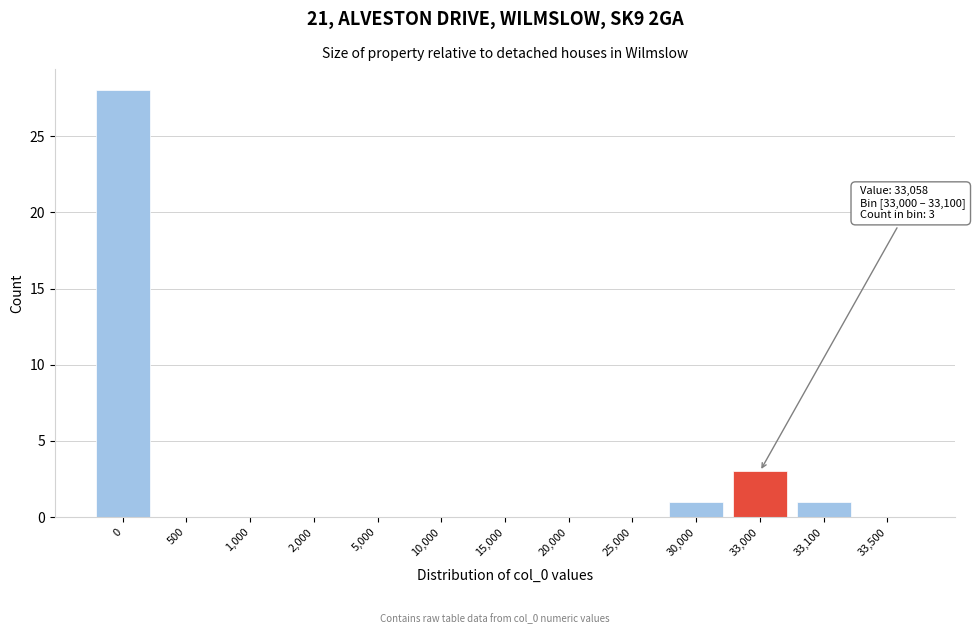

Reading left to right, transcribe all the data shown in this chart.

0=28	500=0	1,000=0	2,000=0	5,000=0	10,000=0	15,000=0	20,000=0	25,000=0	30,000=1	33,000=3	33,100=1	33,500=0